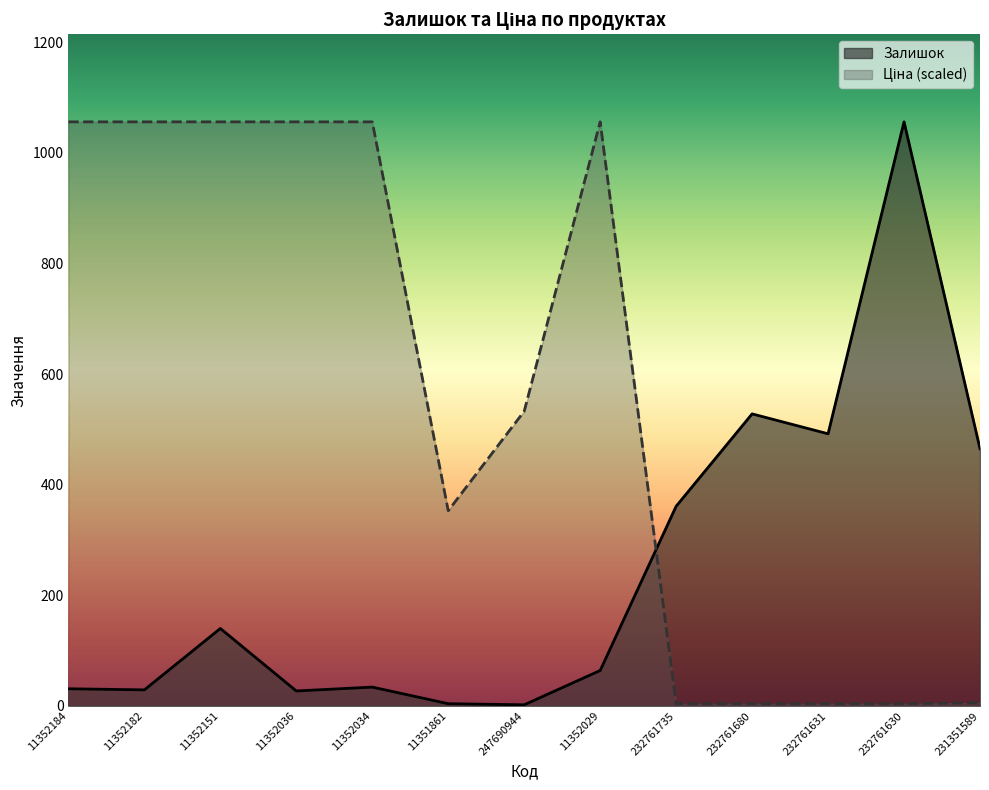

At how many categories does at least one series exceed 444?

11